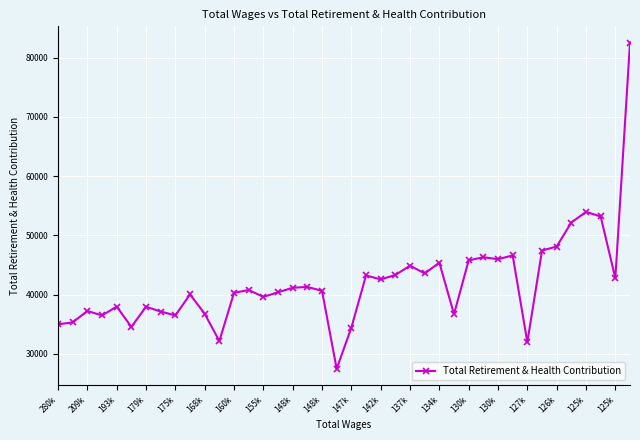

What is the minimum value shown in the chart?

27495